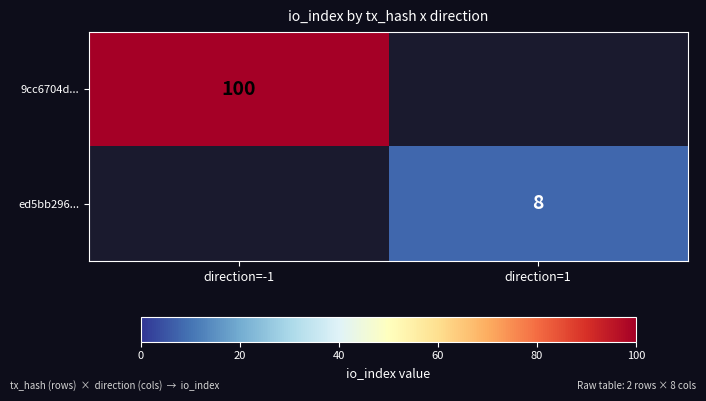

How many series are shown in this chart?

2